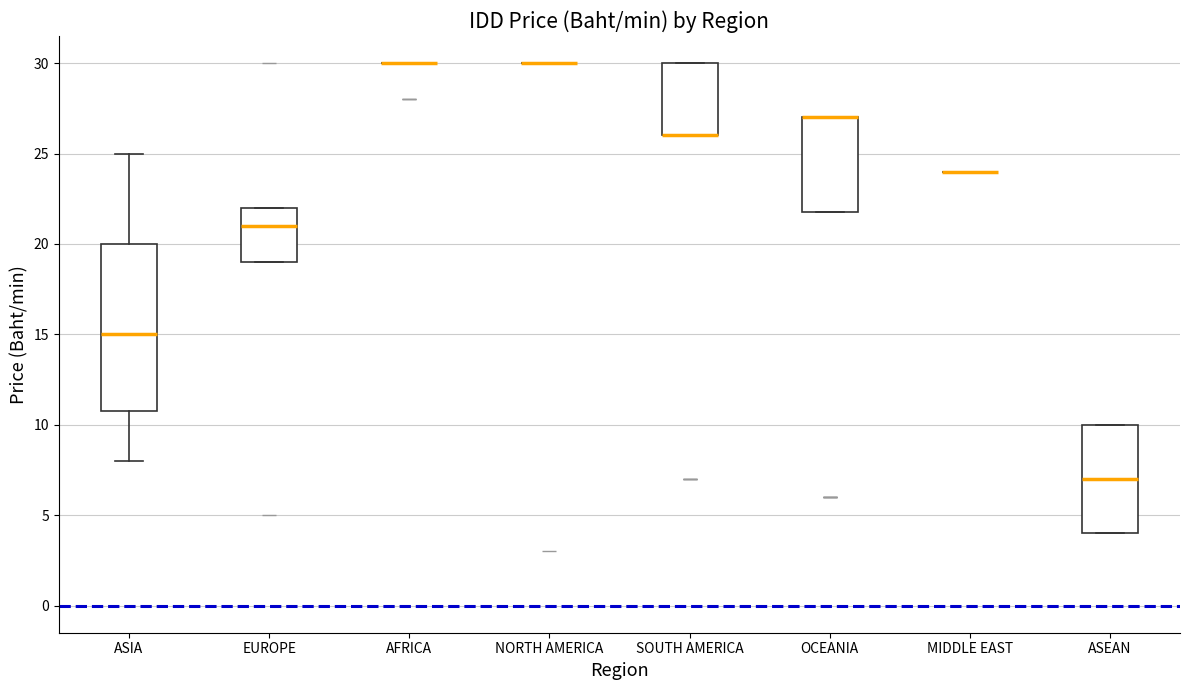

Reading left to right, read every box against the y-axis: the position of its median line, the range the box covers, and the ends of its whiskers. The values are not printed on the chart, so give them approximately, as read against the axis.

ASIA: median 15, box 11 to 20, whiskers 8 to 25
EUROPE: median 21, box 19 to 22, whiskers 19 to 22
AFRICA: box collapsed to a line at 30, whiskers 30 to 30
NORTH AMERICA: box collapsed to a line at 30, whiskers 30 to 30
SOUTH AMERICA: median 26 (drawn on the box's lower edge), box 26 to 30, whiskers 26 to 30
OCEANIA: median 27 (drawn on the box's upper edge), box 22 to 27, whiskers 22 to 27
MIDDLE EAST: box collapsed to a line at 24, whiskers 24 to 24
ASEAN: median 7, box 4 to 10, whiskers 4 to 10